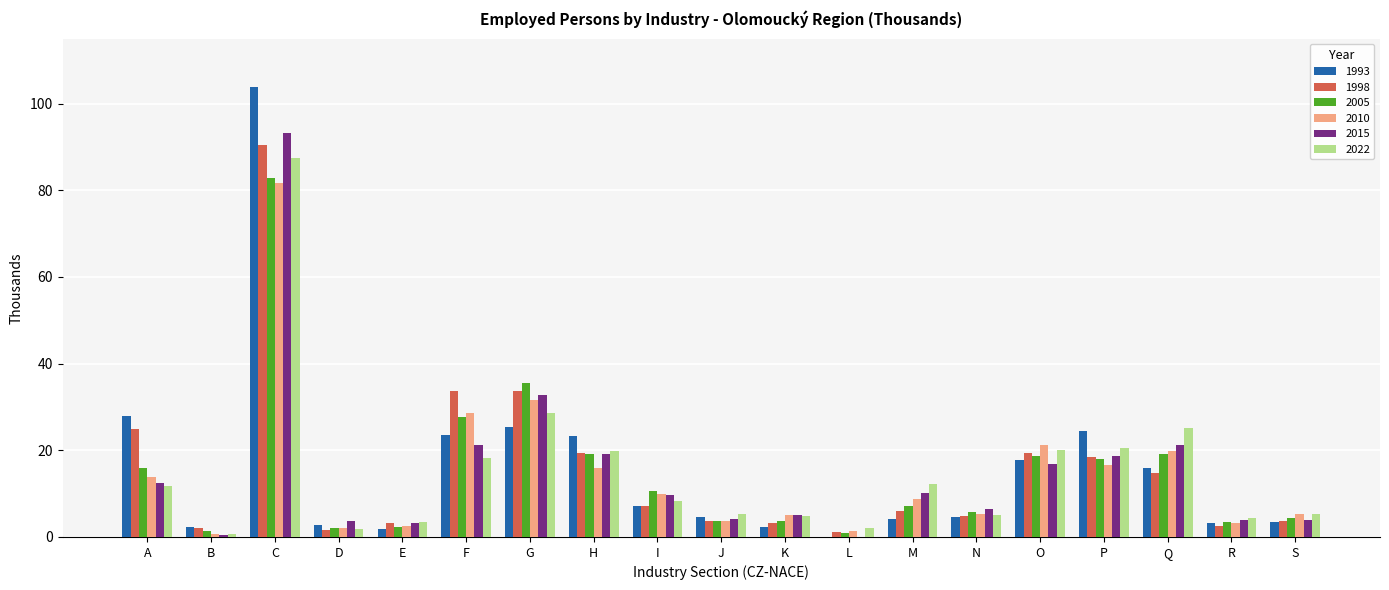

At which label does 1993 reach its peak?

C